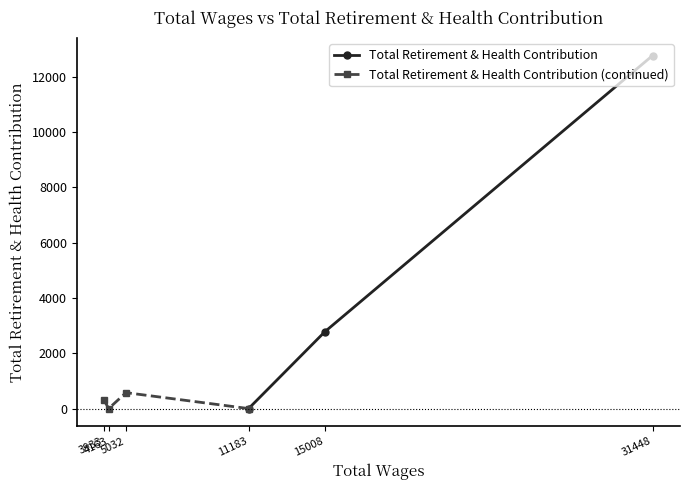

True or false: the data has more than 2 interior local peaks.

False